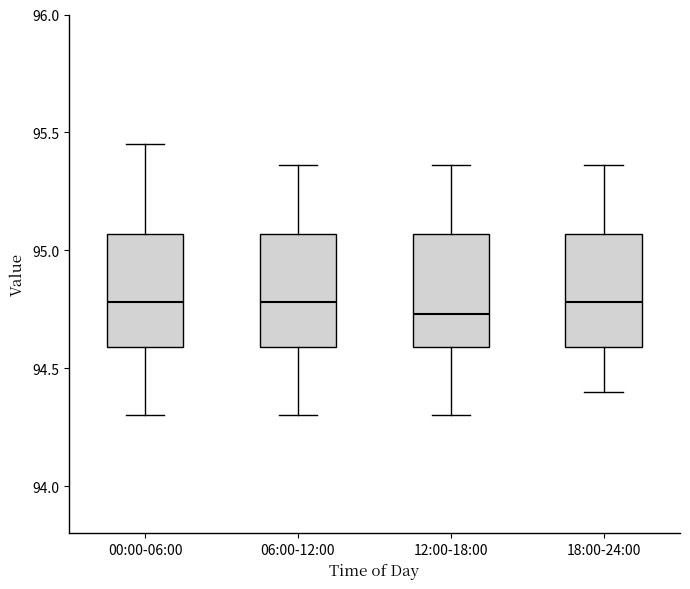

Reading left to right, transcribe this box plot: for each box, give where its median line is, the range the box spans, and where its two whiskers end, as read against the y-axis. The values are not printed on the chart, so give them approximately, as read against the axis.

00:00-06:00: median 94.80, box 94.60 to 95.05, whiskers 94.30 to 95.45
06:00-12:00: median 94.80, box 94.60 to 95.05, whiskers 94.30 to 95.35
12:00-18:00: median 94.75, box 94.60 to 95.05, whiskers 94.30 to 95.35
18:00-24:00: median 94.80, box 94.60 to 95.05, whiskers 94.40 to 95.35